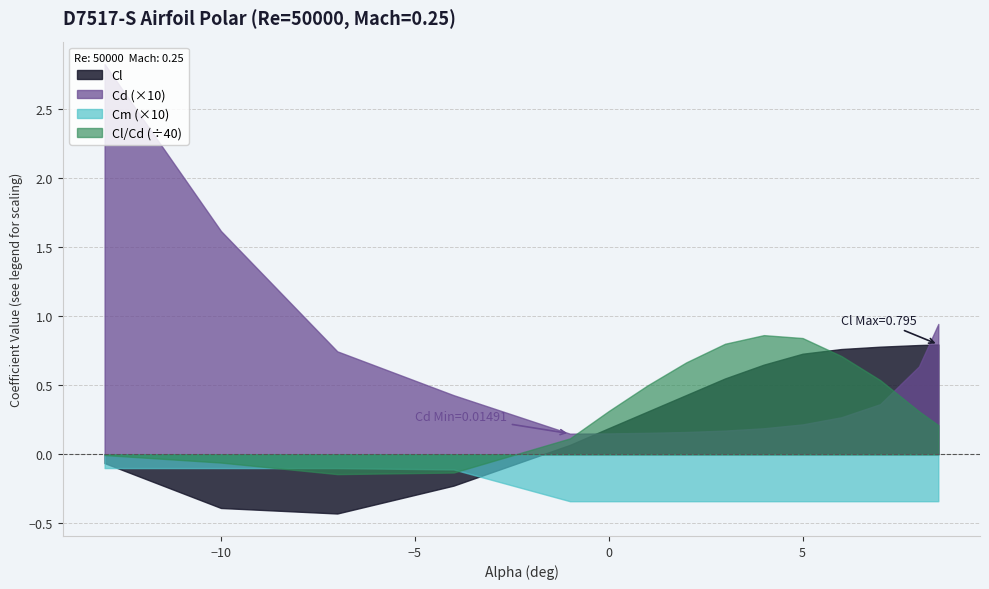

Reading left to right, list all the values displayed in this chart.

Cl: -13=-0.1	-10=-0.4	-7=-0.4	-4=-0.2	-1=0.1	0=0.2	1=0.3	2=0.4	3=0.5	4=0.6	5=0.7	6=0.8	7=0.8	8=0.8	8.5=0.8
Cd: -13=0.3	-10=0.2	-7=0.1	-4=0.0	-1=0.0	0=0.0	1=0.0	2=0.0	3=0.0	4=0.0	5=0.0	6=0.0	7=0.0	8=0.1	8.5=0.1
Cm: -13=-0.0	-10=-0.0	-7=-0.0	-4=-0.0	-1=-0.0	0=-0.0	1=-0.0	2=-0.0	3=-0.0	4=-0.0	5=-0.0	6=-0.0	7=-0.0	8=-0.0	8.5=-0.0
Cl_Cd: -13=-0.2	-10=-2.4	-7=-5.8	-4=-5.3	-1=4.6	0=12.5	1=19.9	2=26.6	3=32.0	4=34.5	5=33.7	6=28.4	7=21.5	8=12.5	8.5=8.4